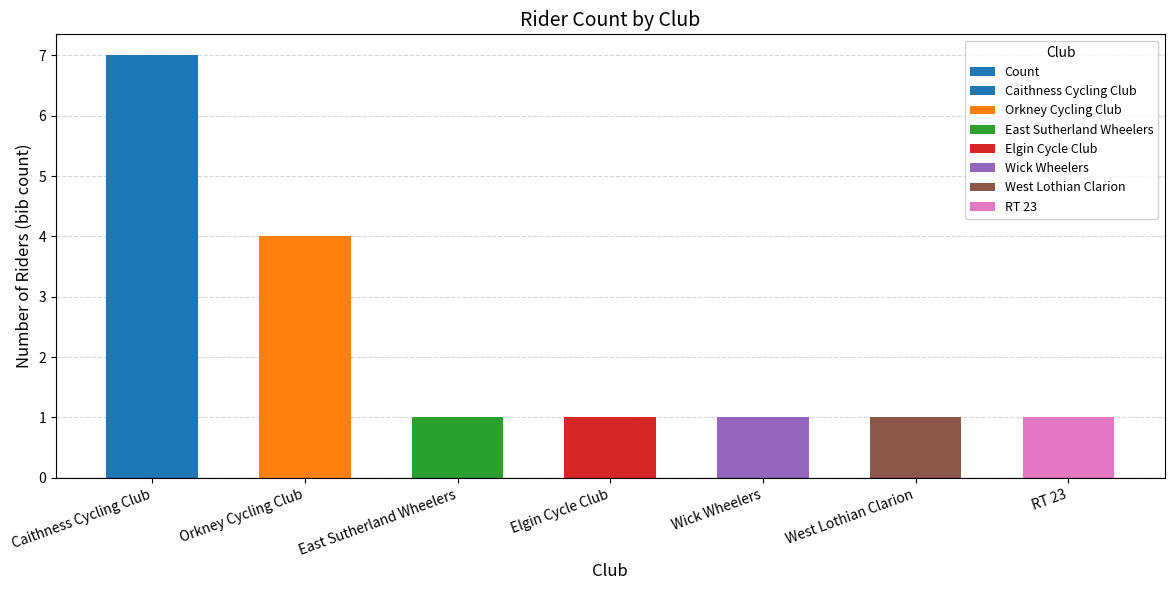

What is the ratio of the value at RT 23 to the value at Caithness Cycling Club?

0.1